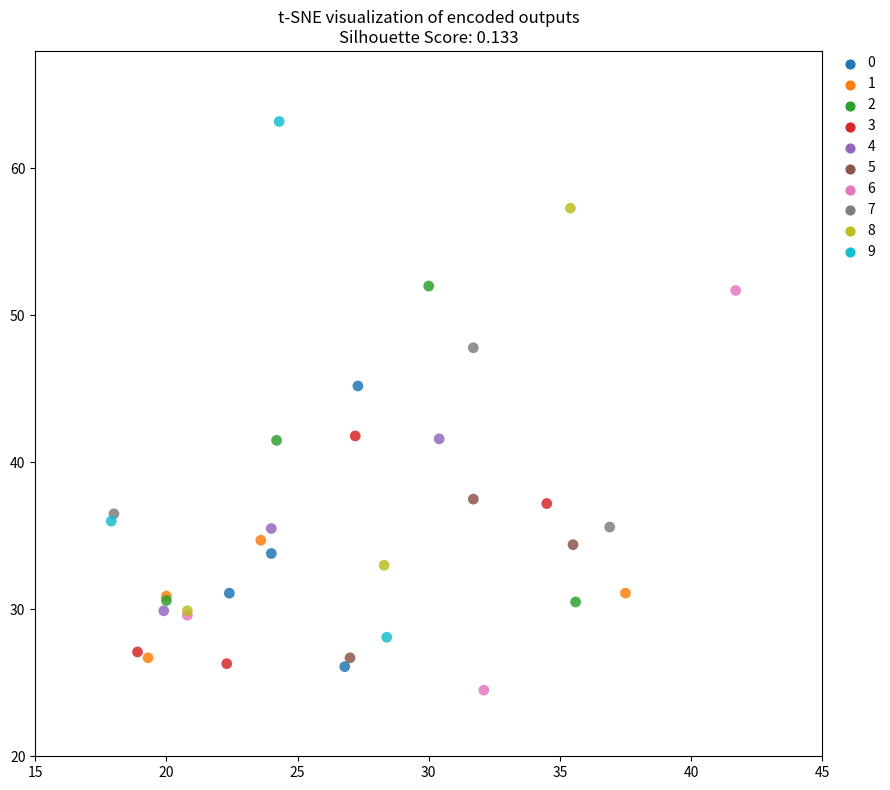

Which series reaches the maximum Y coordinate?

9